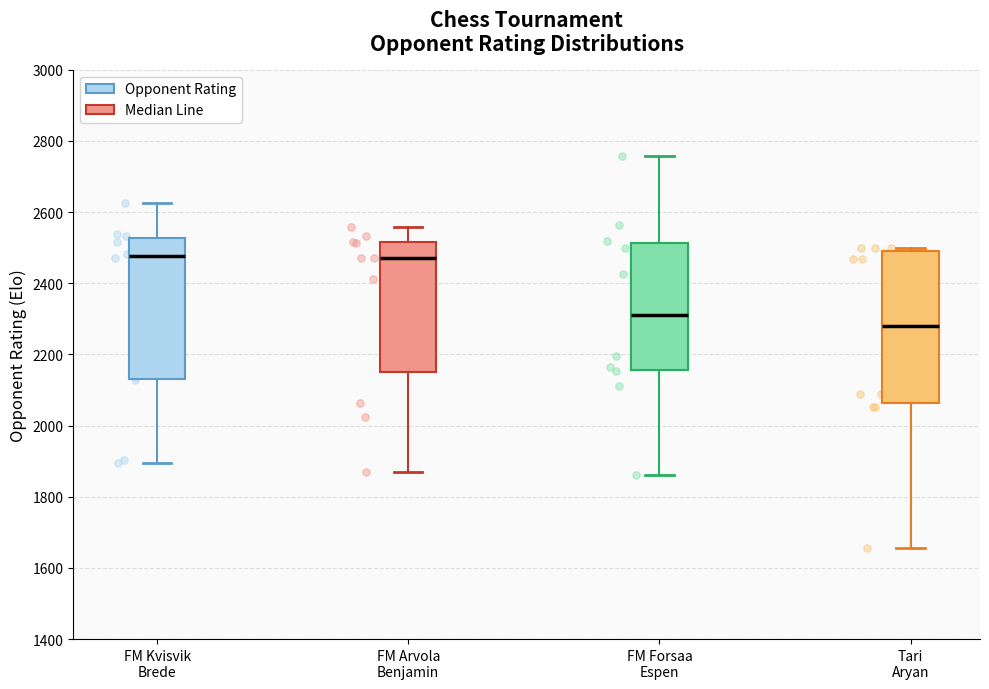

Which box has the lowest median line?

Tari Aryan